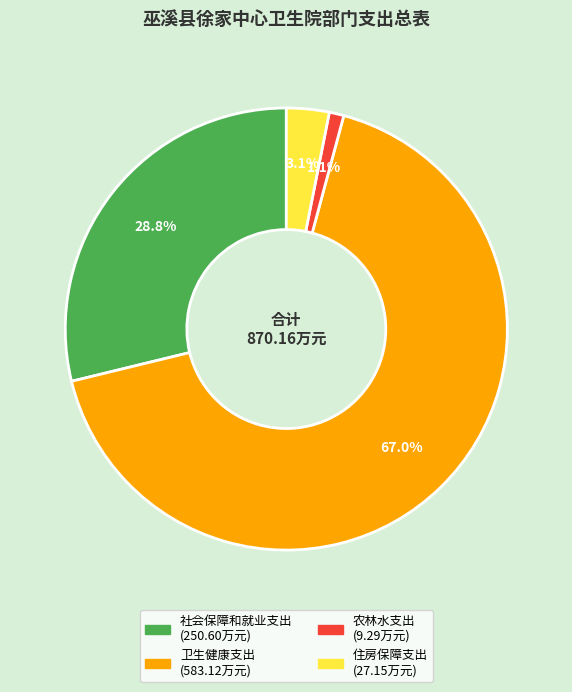

Is it true that 农林水支出 is 8% of the pie?

False